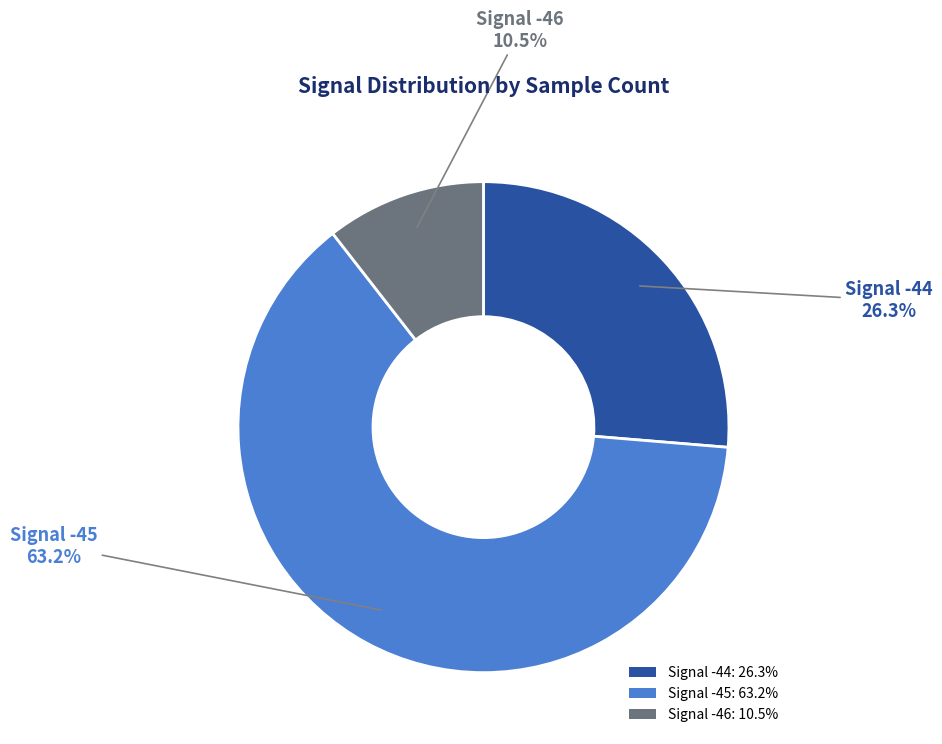

Which has a higher value, Signal -46: 10.5% or Signal -45: 63.2%?

Signal -45: 63.2%